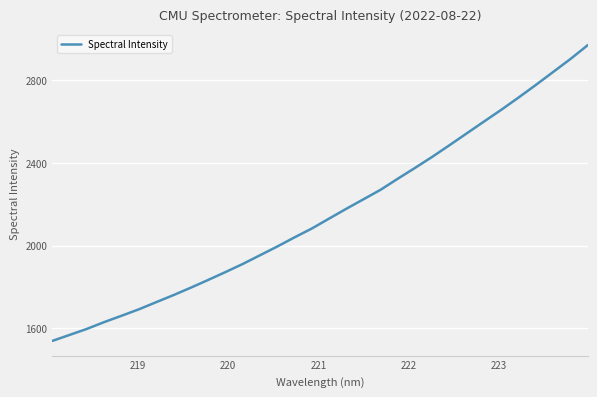

What is the maximum value shown in the chart?

2968.9